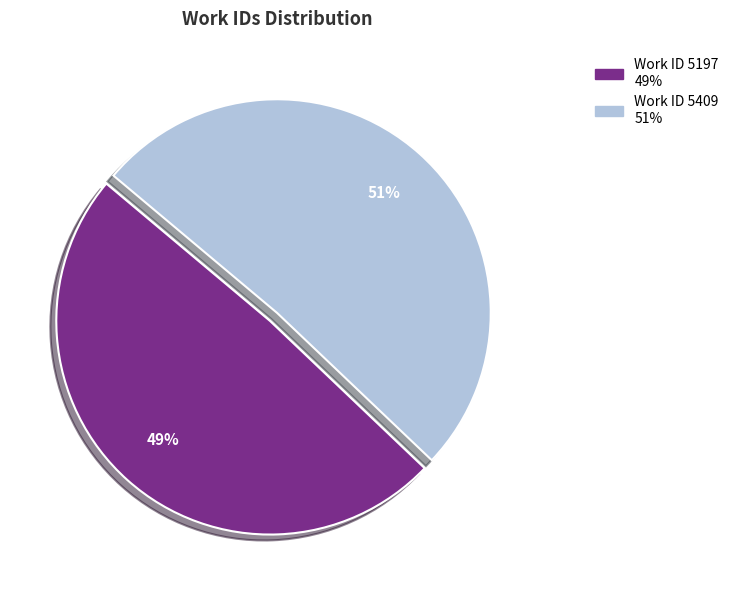

Does any single category account for the majority?

Yes